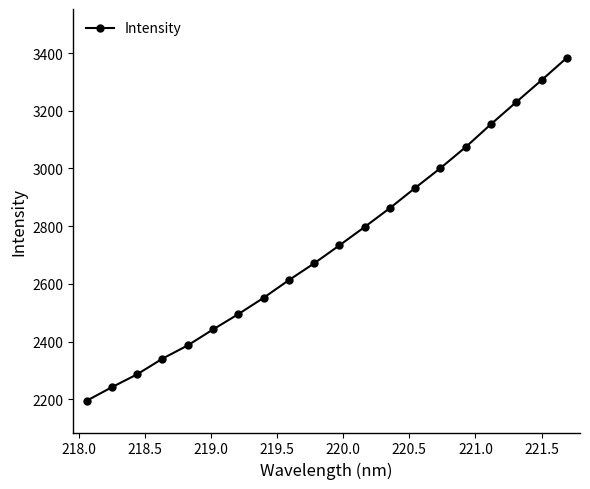

What is the sum of all values?

54700.1